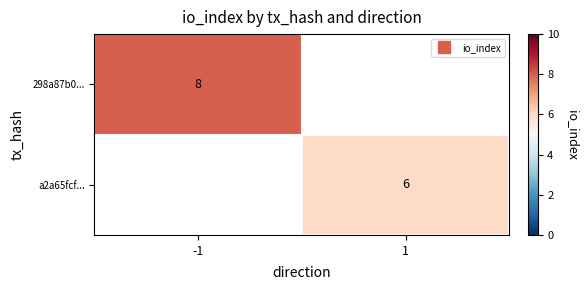

How many distinct data groups are displayed?

2